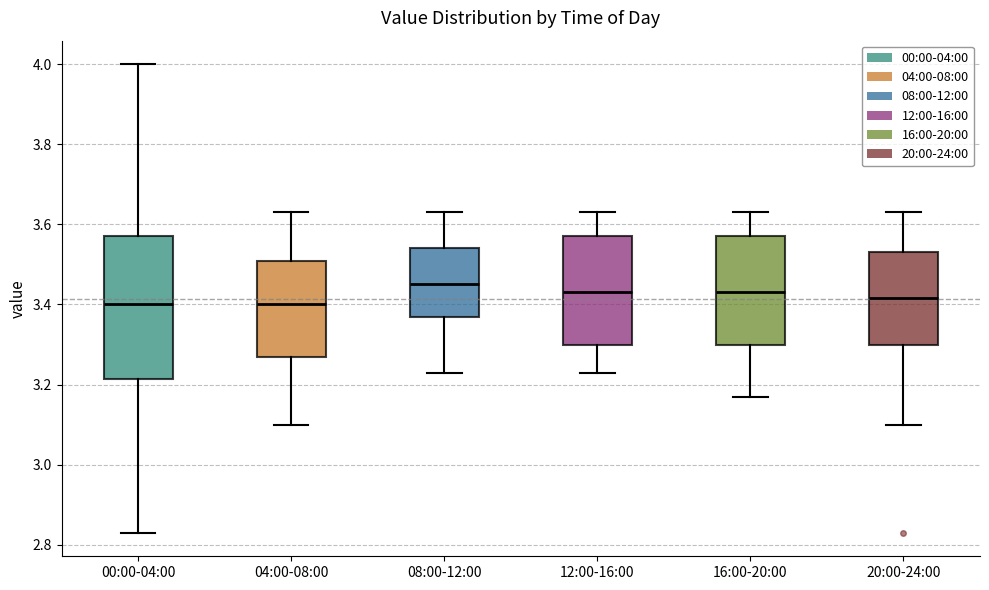

Reading left to right, read every box against the y-axis: the position of its median line, the range the box covers, and the ends of its whiskers. The values are not printed on the chart, so give them approximately, as read against the axis.

00:00-04:00: median 3.40, box 3.22 to 3.58, whiskers 2.84 to 4.00
04:00-08:00: median 3.40, box 3.28 to 3.50, whiskers 3.10 to 3.64
08:00-12:00: median 3.46, box 3.38 to 3.54, whiskers 3.24 to 3.64
12:00-16:00: median 3.44, box 3.30 to 3.58, whiskers 3.24 to 3.64
16:00-20:00: median 3.44, box 3.30 to 3.58, whiskers 3.18 to 3.64
20:00-24:00: median 3.42, box 3.30 to 3.54, whiskers 3.10 to 3.64